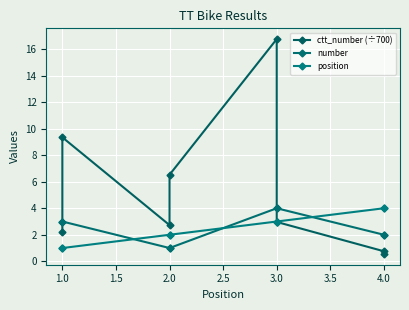

Reading left to right, transcribe all the data shown in this chart.

ctt_number (÷700): 2.2	9.3	2.7	6.5	16.8	3.0	0.8	0.6
number: 3.0	3.0	1.0	1.0	4.0	4.0	2.0	2.0
position: 1.0	1.0	2.0	2.0	3.0	3.0	4.0	4.0